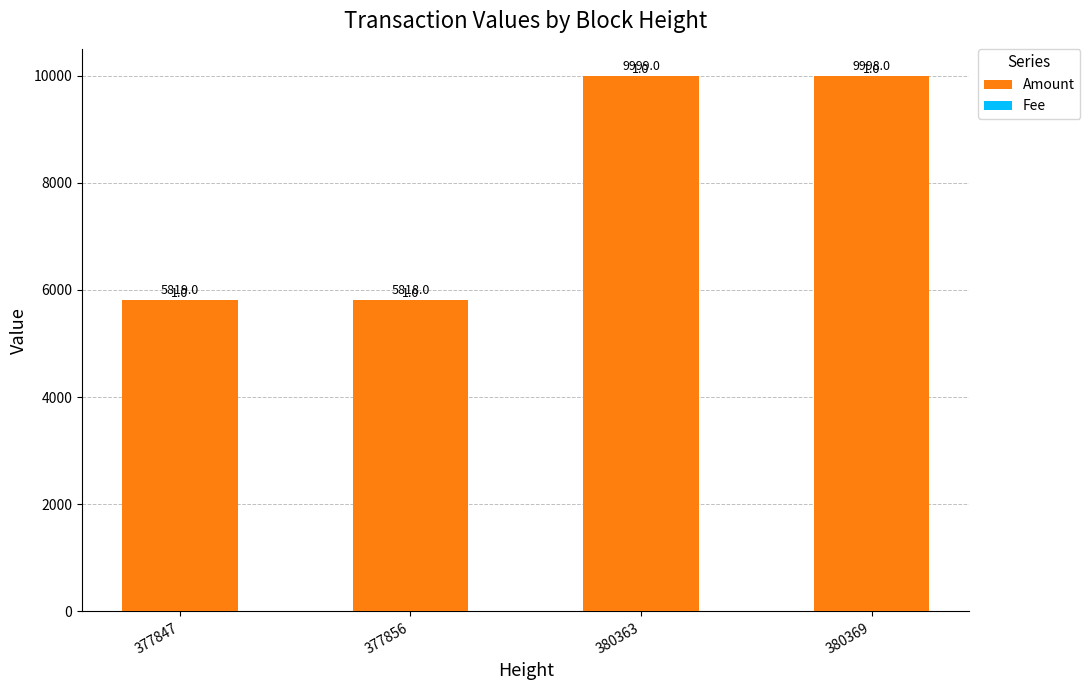

Read the Amount value at 380369, to the nearest 50.

10000